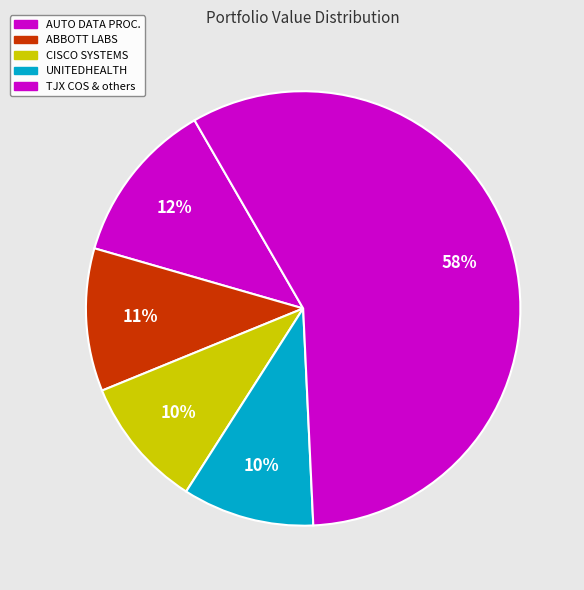

What is the ratio of the value at AUTO DATA PROC. to the value at UNITEDHEALTH?

1.2